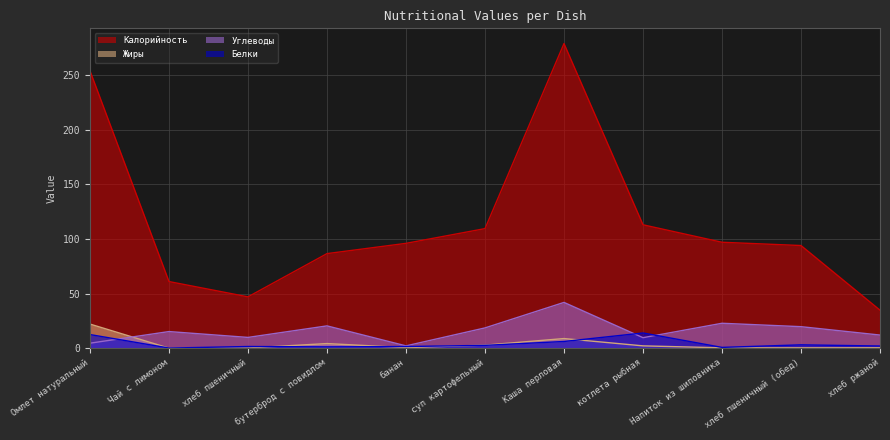

The Углеводы series shows 19.7 at хлеб пшеничный (обед). True or false?

True